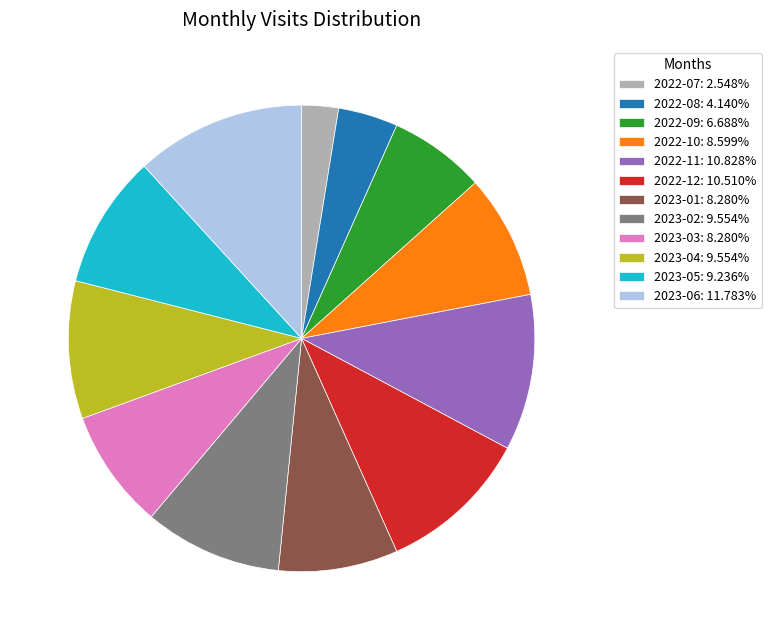

How many slices are in this pie chart?

12